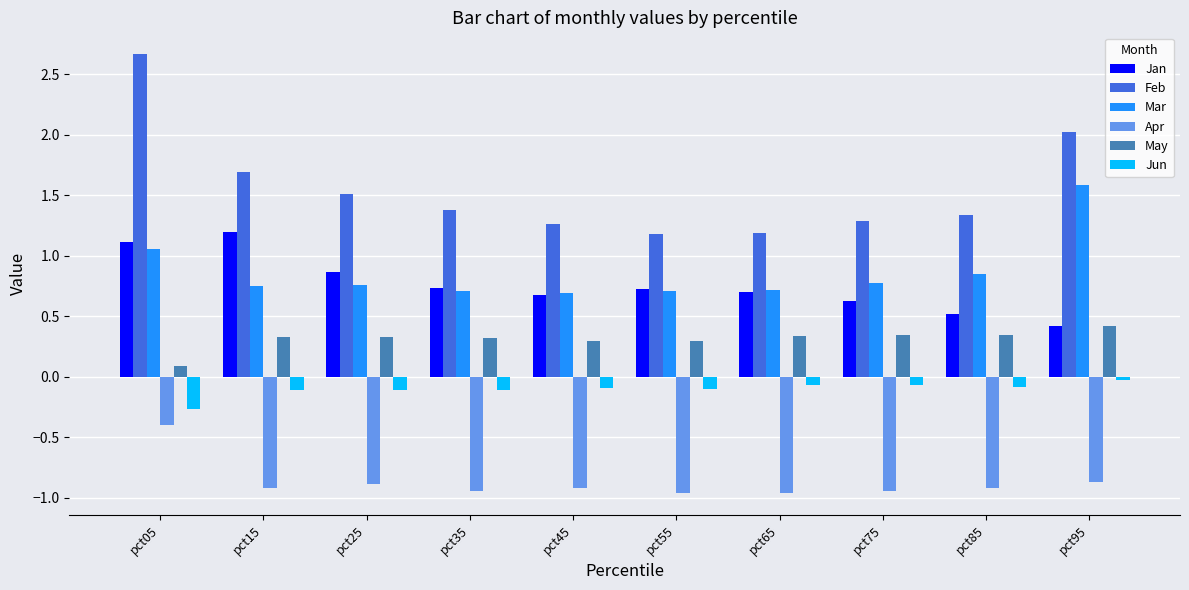

The Feb series shows 0.7 at pct25. True or false?

False